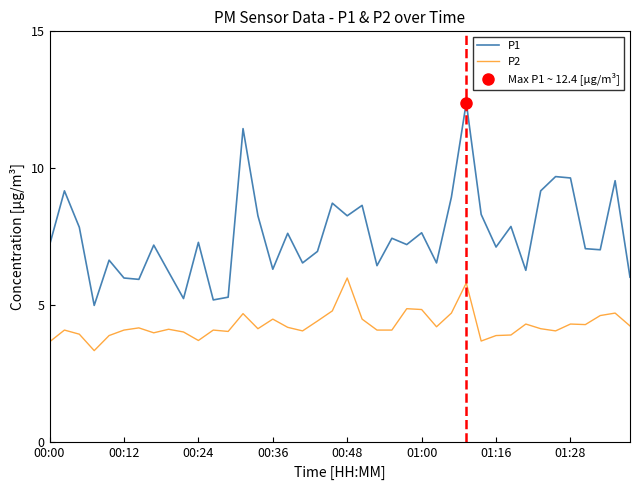

True or false: P1 and P2 intersect in this chart.

False